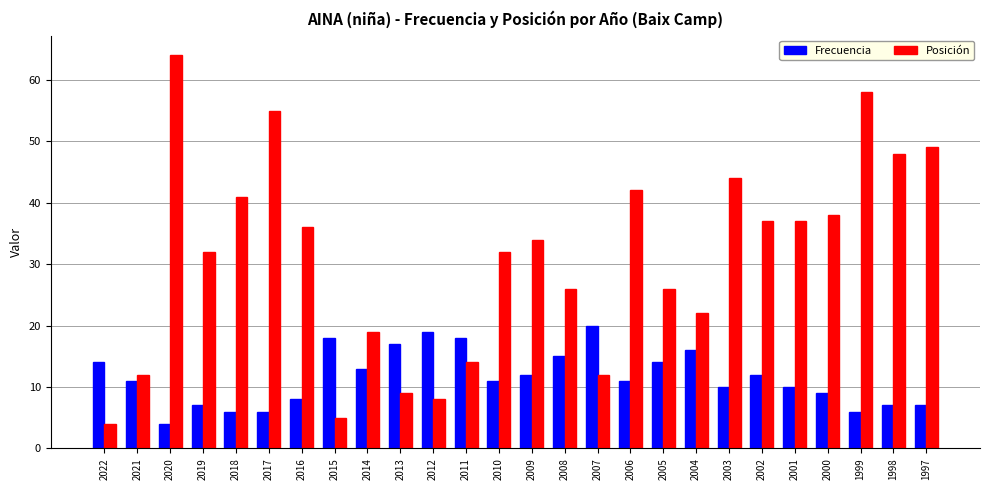

How many data points does each series have?

26